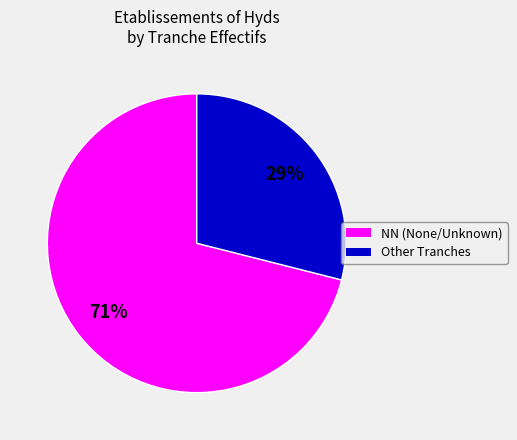

What is the ratio of the value at Other Tranches to the value at NN (None/Unknown)?

0.4